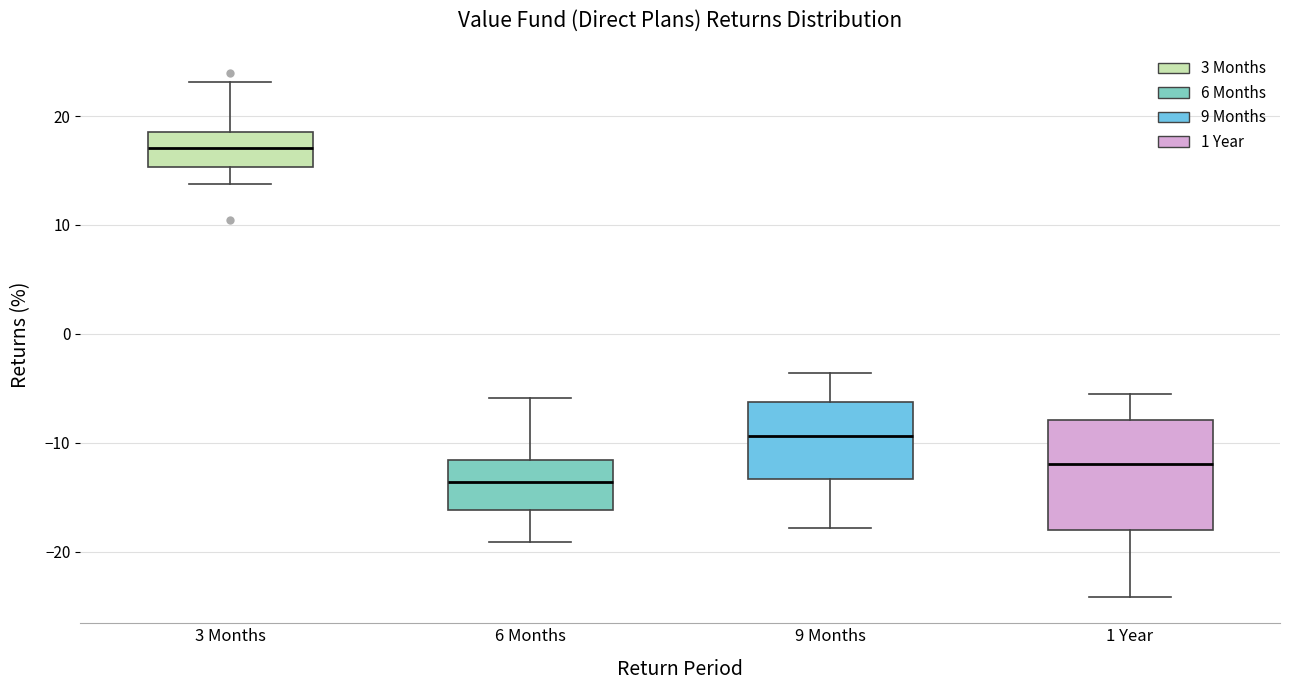

Which box's median line is the lowest?

6 Months